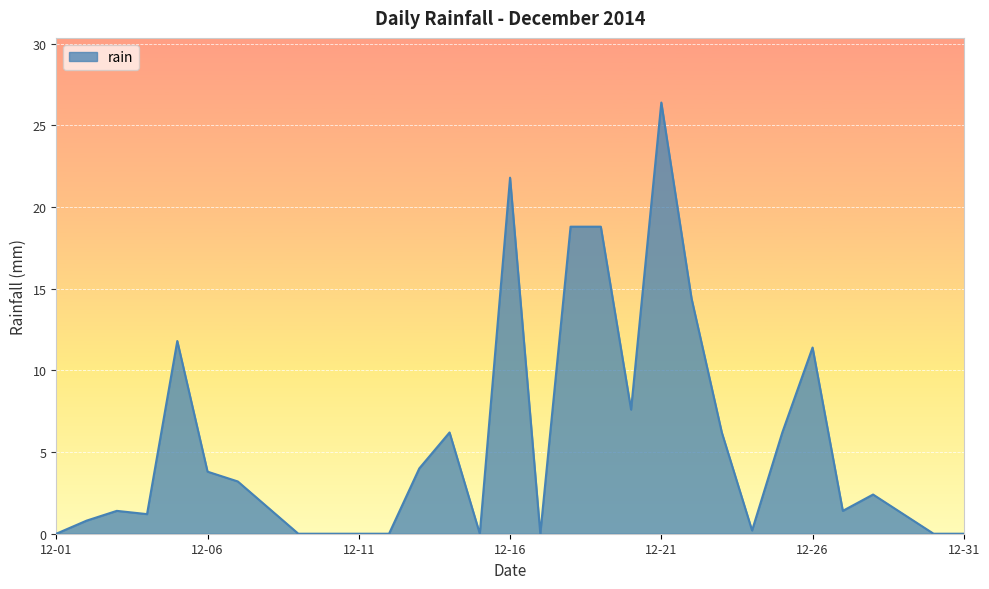

What is the maximum value shown in the chart?

26.4